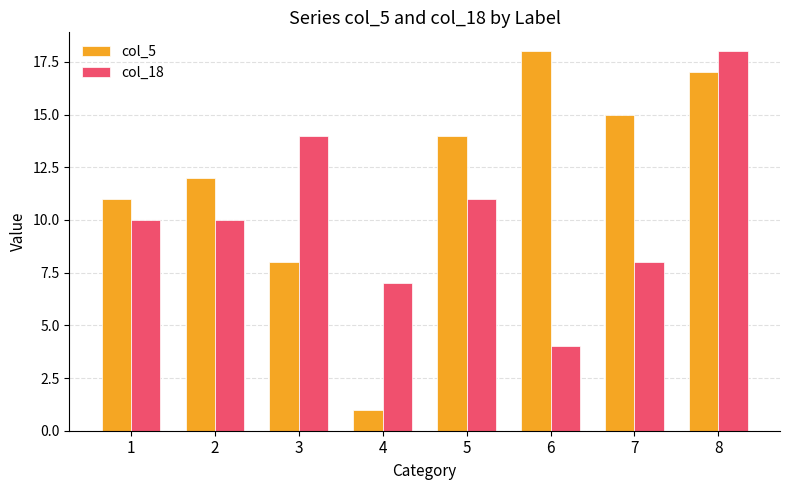

Does the chart contain stacked bars?

No